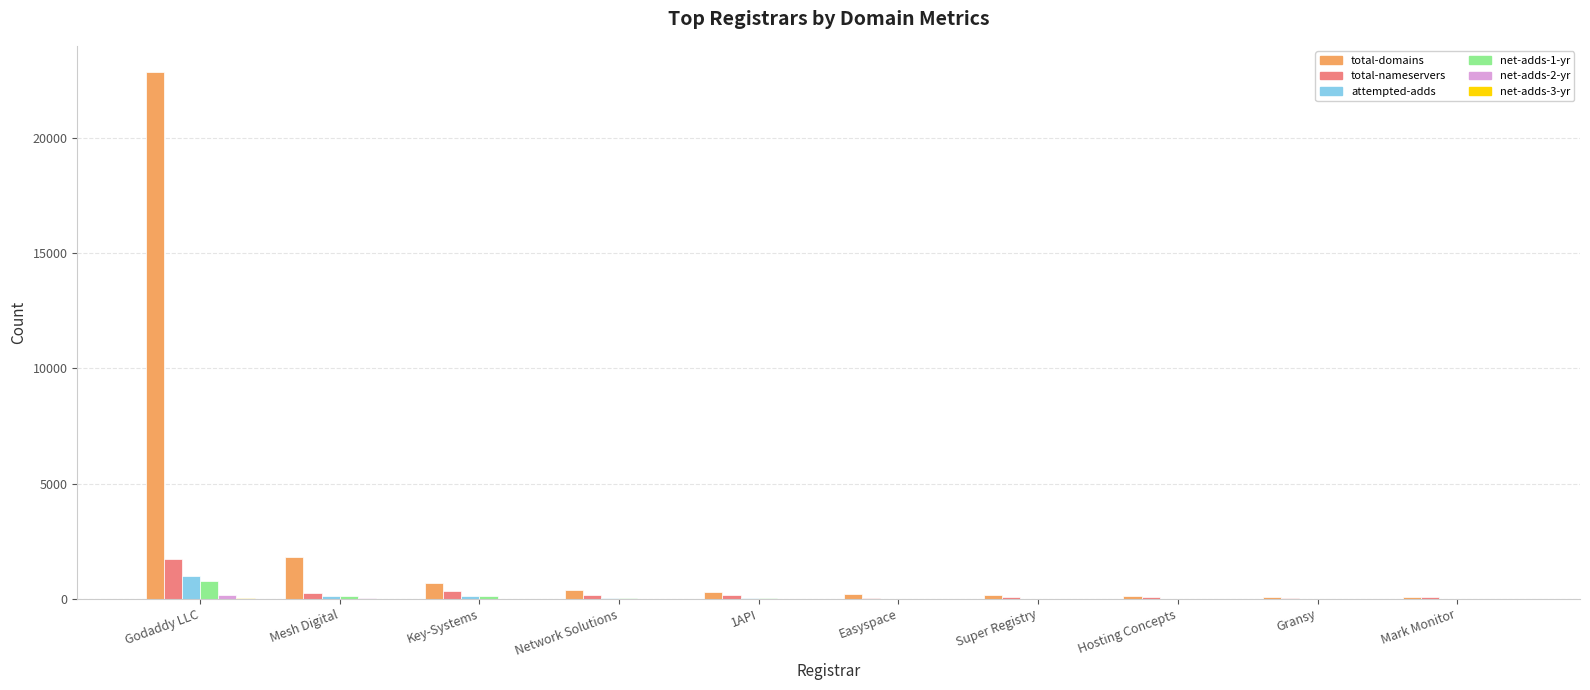

Which series has the largest total across all categories?

total-domains